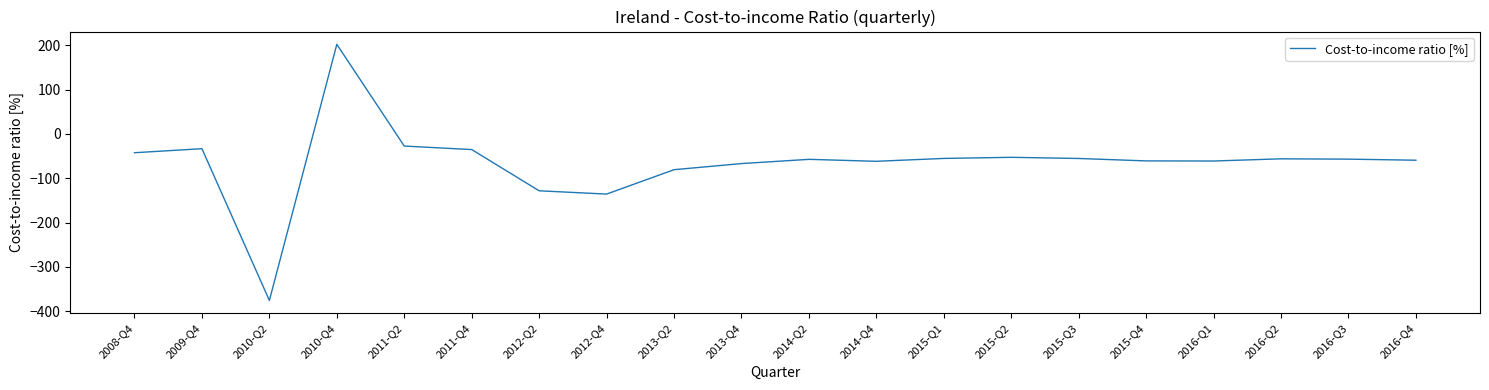

Between 2014-Q2 and 2008-Q4, which is larger?

2008-Q4